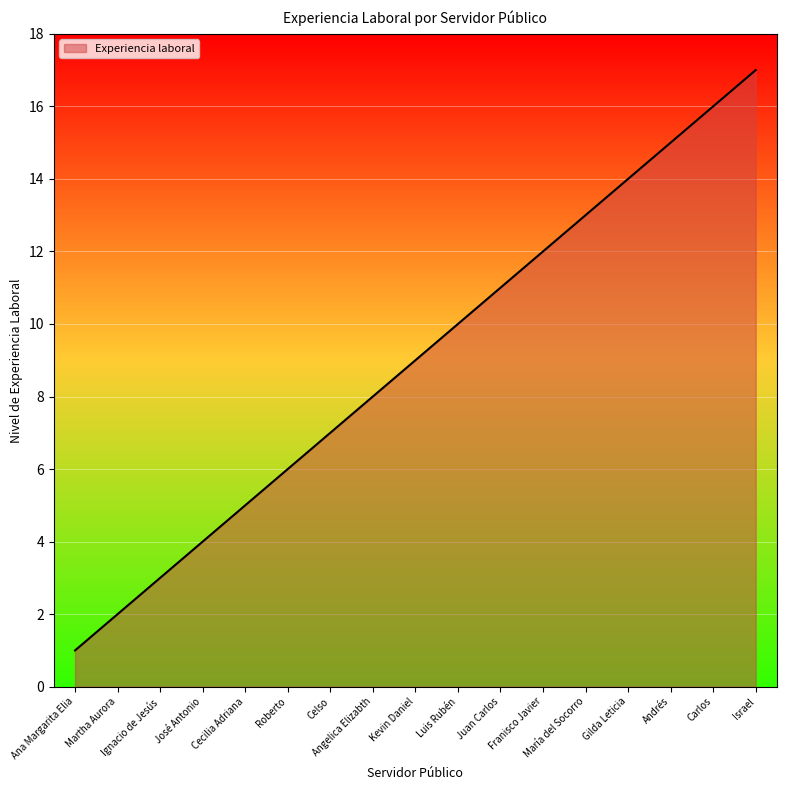

What position from the right is Ignacio de Jesús?

15